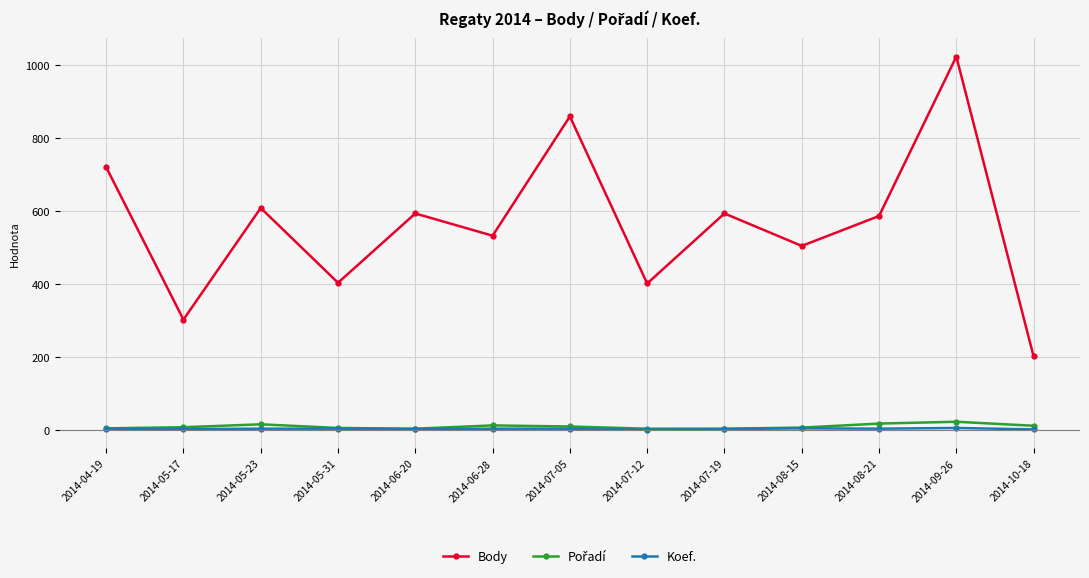

Which series has the largest total across all categories?

Body